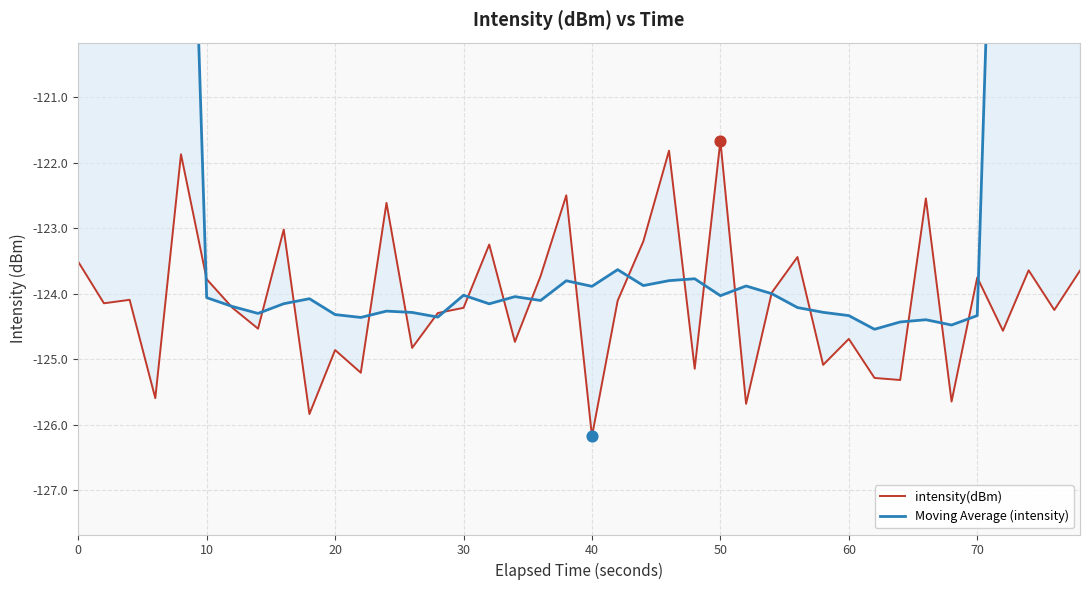

At how many categories does at least one series exceed -112?

9